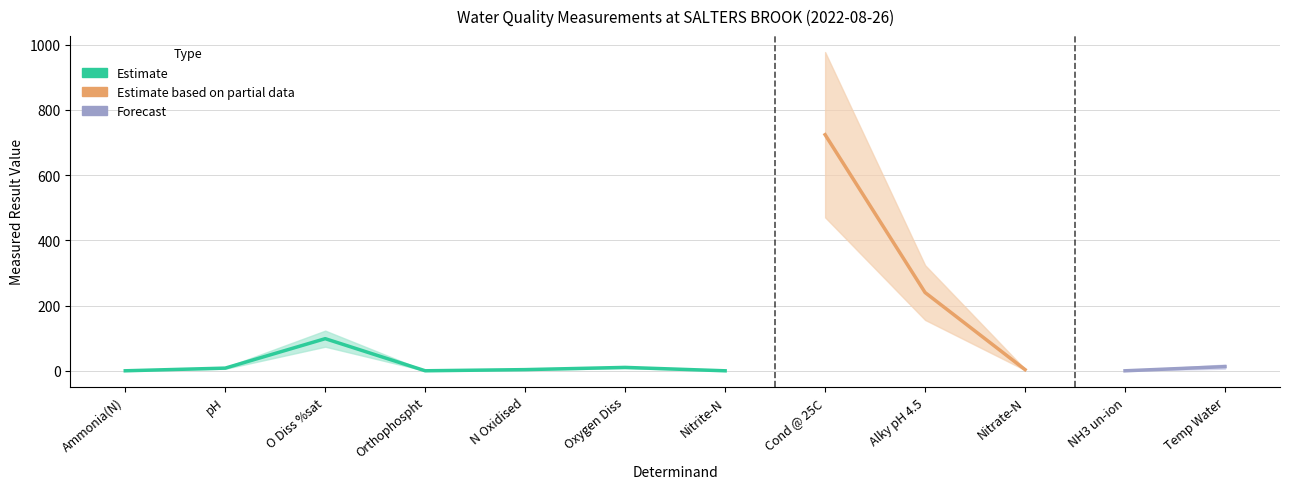

Rank the categories by value from highest to lowest.

Cond @ 25C, Alky pH 4.5, O Diss %sat, Temp Water, Oxygen Diss, pH, N Oxidised, Nitrate-N, Orthophospht, Ammonia(N), Nitrite-N, NH3 un-ion